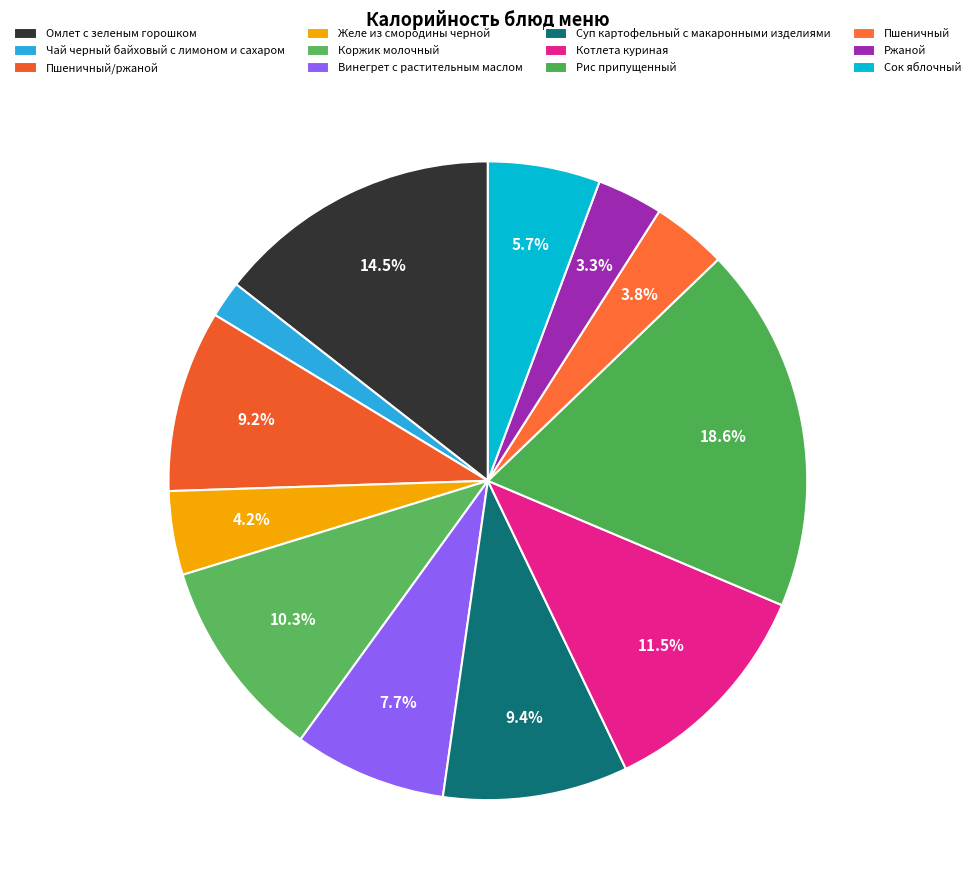

Which has a higher value, Суп картофельный с макаронными изделиями or Желе из смородины черной?

Суп картофельный с макаронными изделиями